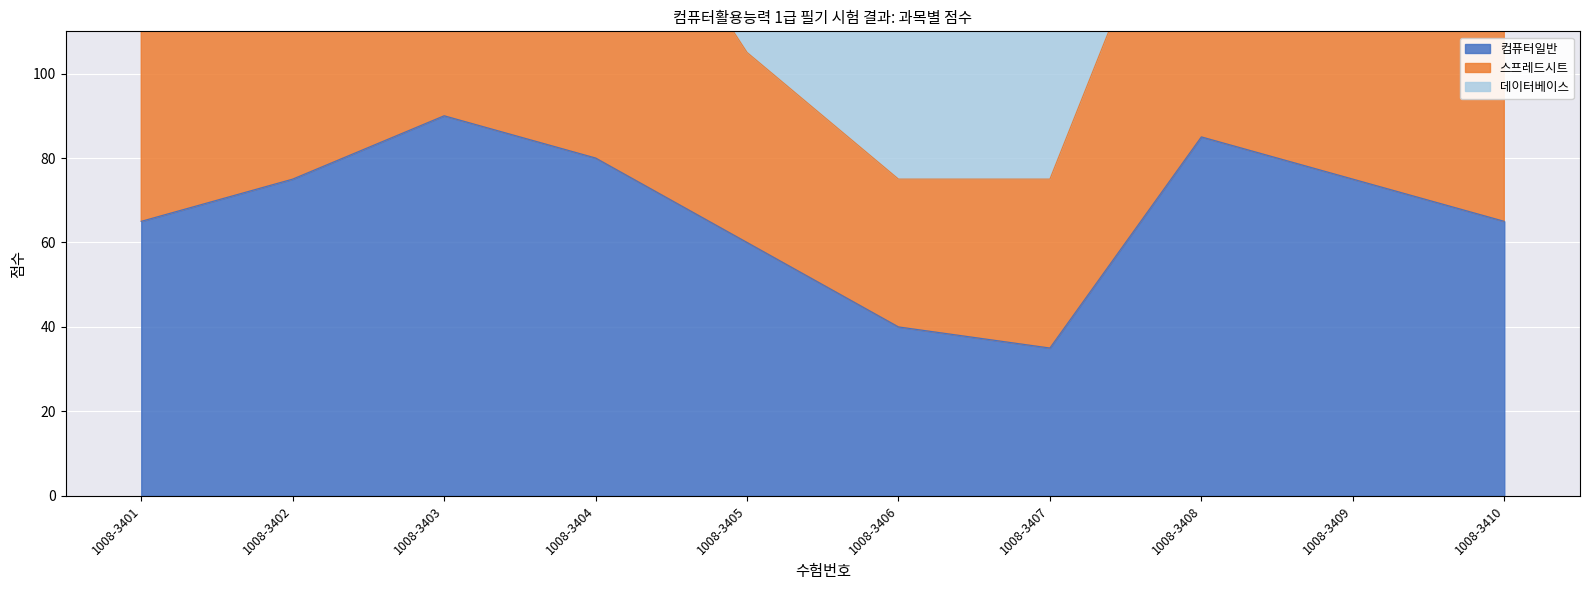

What is the value of the 컴퓨터일반 point at the 2nd from the left?

75